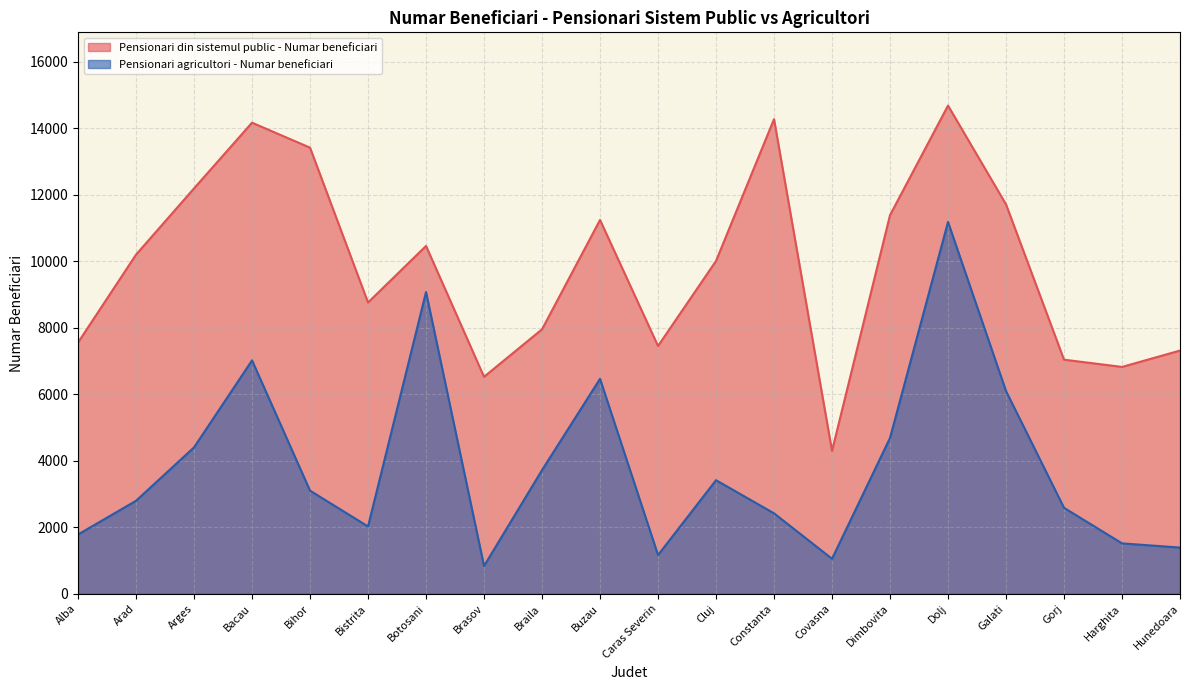

At Bacau, list the series in order from largest to smallest.

Pensionari din sistemul public - Numar beneficiari, Pensionari agricultori - Numar beneficiari